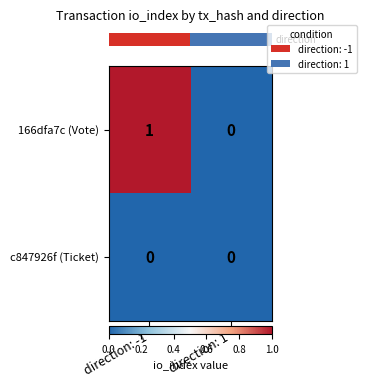

At which label does 166dfa7c (Vote) reach its peak?

direction: -1